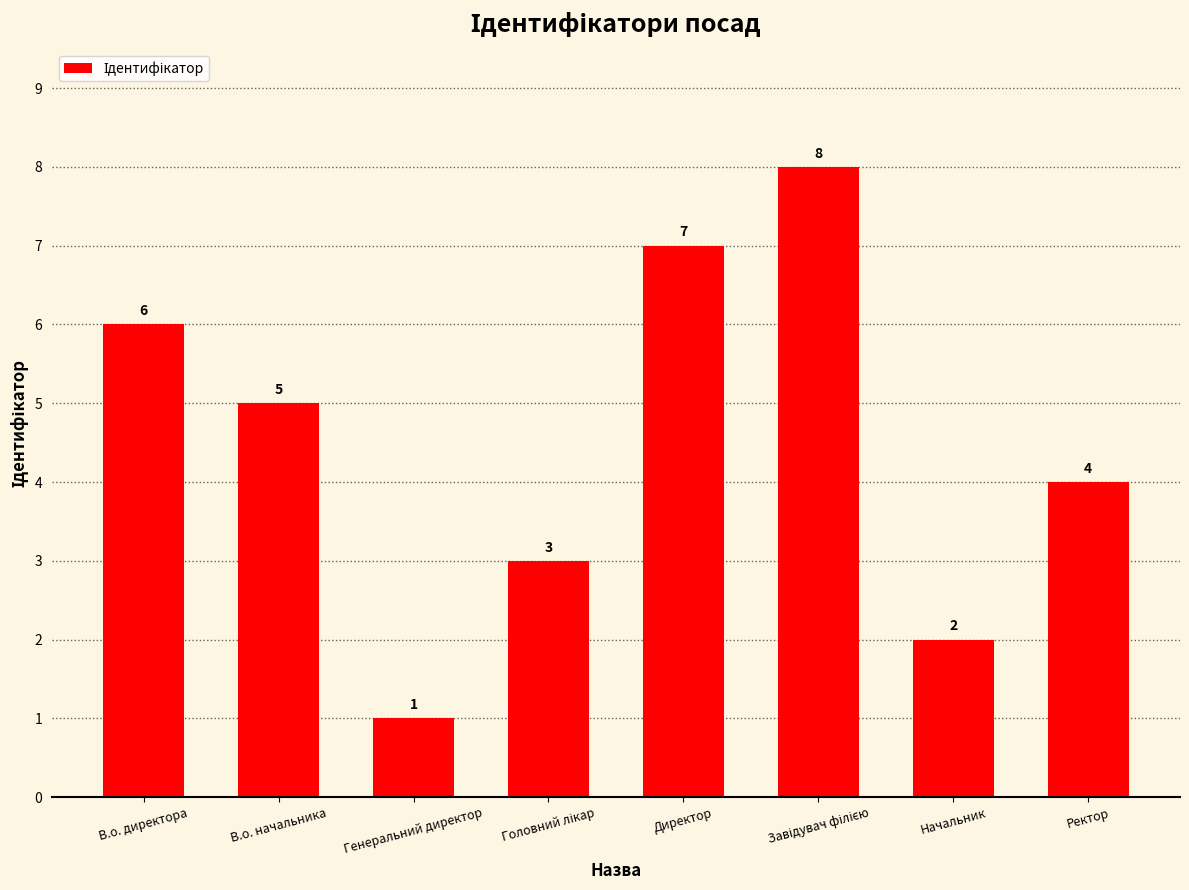

Reading left to right, list all the values displayed in this chart.

6	5	1	3	7	8	2	4